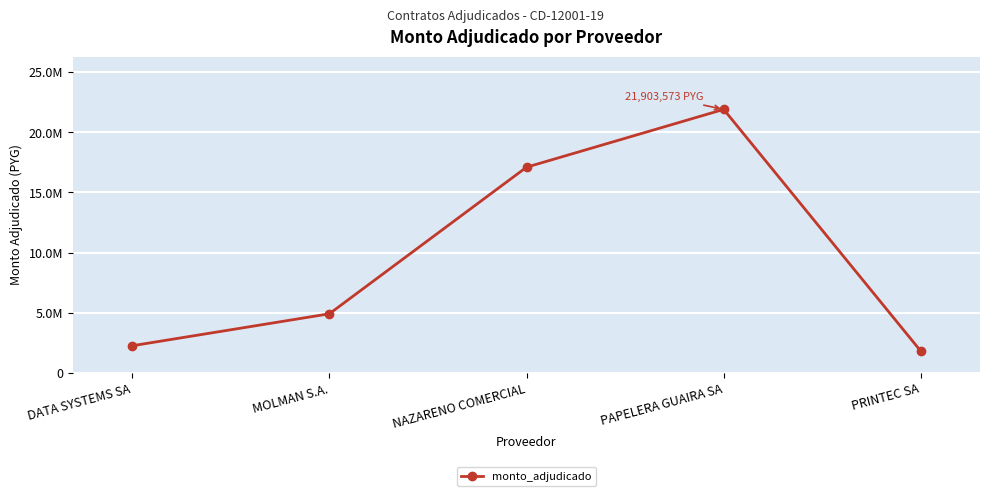

Is this an area chart (filled region under the line)?

No